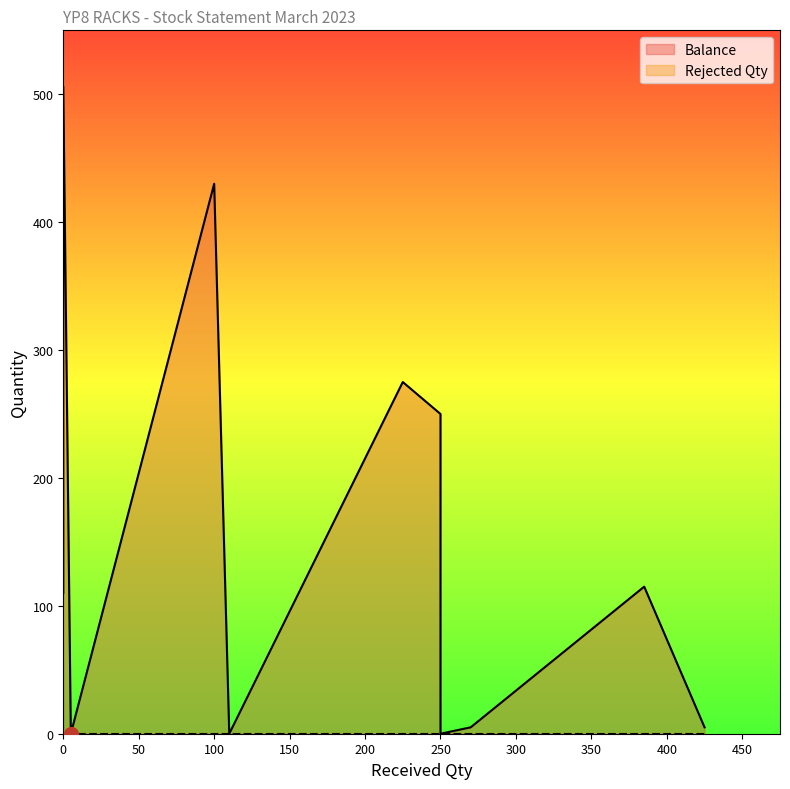

Rank the series by their maximum value, from highest to lowest.

Balance, Rejected Qty